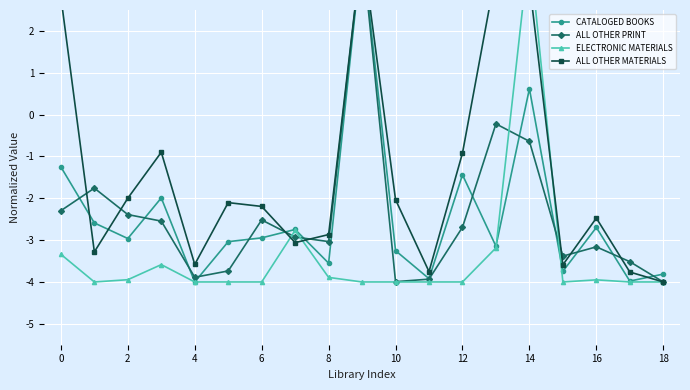

True or false: ALL OTHER PRINT has a value of -4.7 at 12.

False